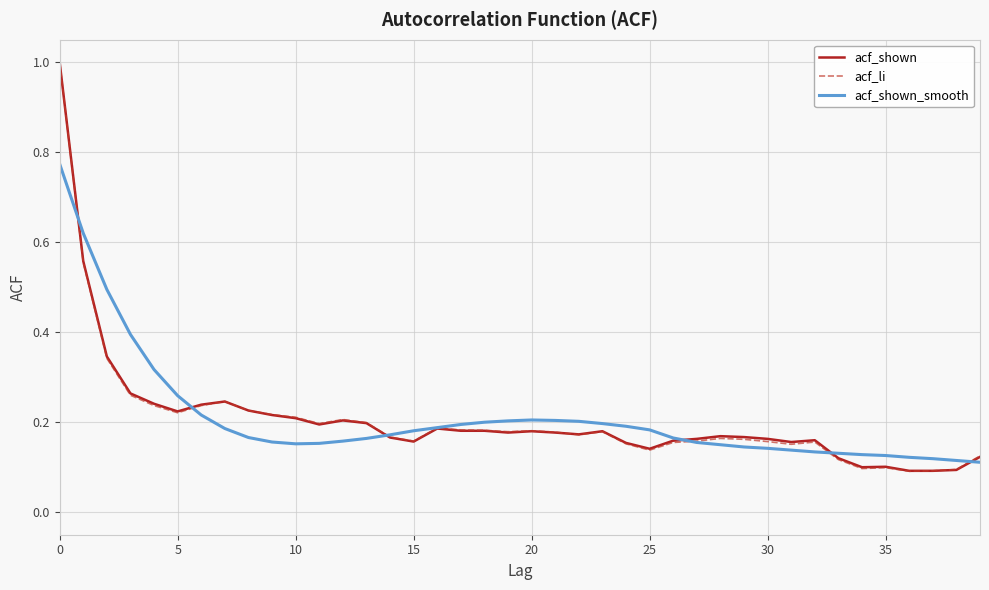

How many lines are shown in the chart?

3